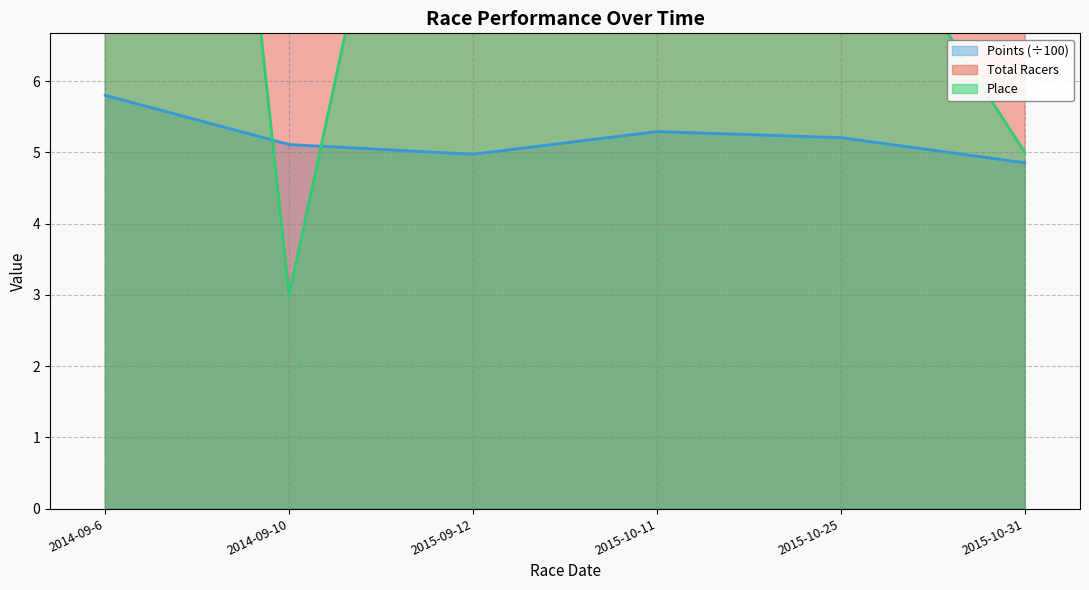

Between 2014-09-6 and 2014-09-10, which series saw the biggest shift?

Total Racers